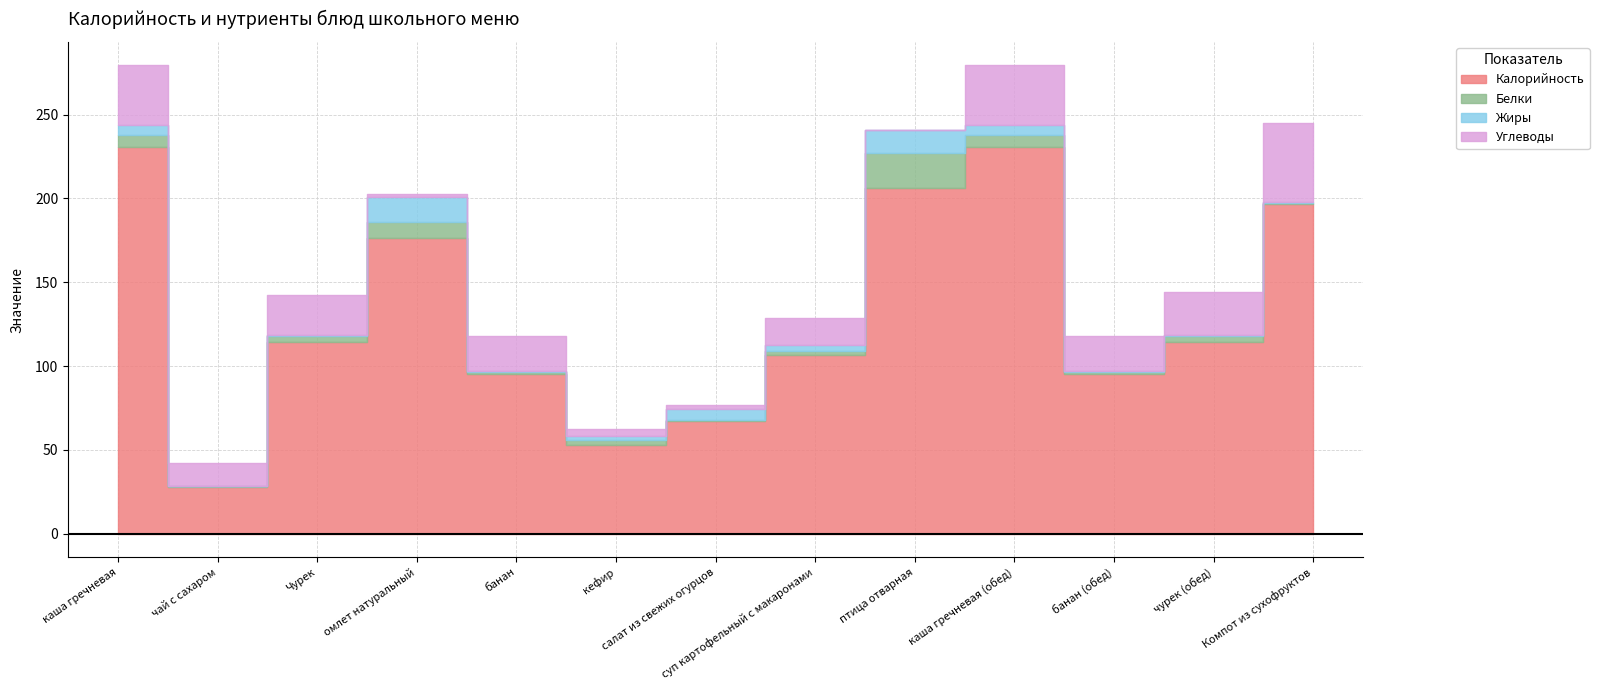

Is the value of Белки at каша гречневая (обед) greater than the value of Калорийность at каша гречневая (обед)?

No